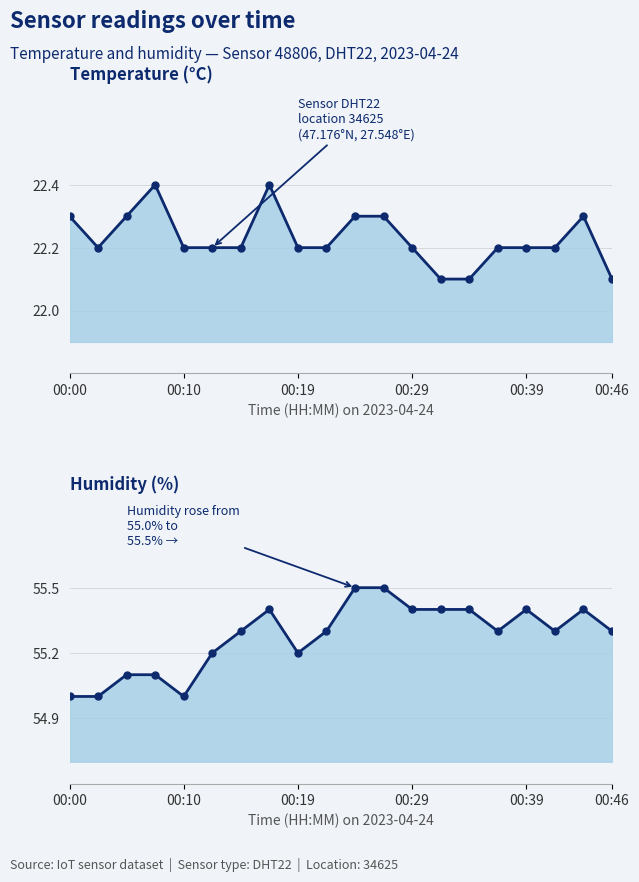

Count the number of categories in the chart.

20